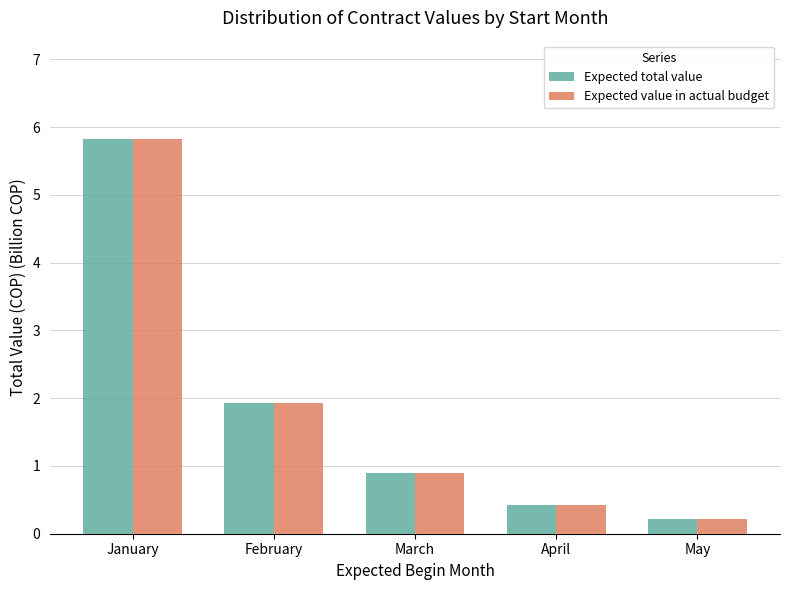

What is the value of the Expected value in actual budget bar at the 4th from the left?

0.4